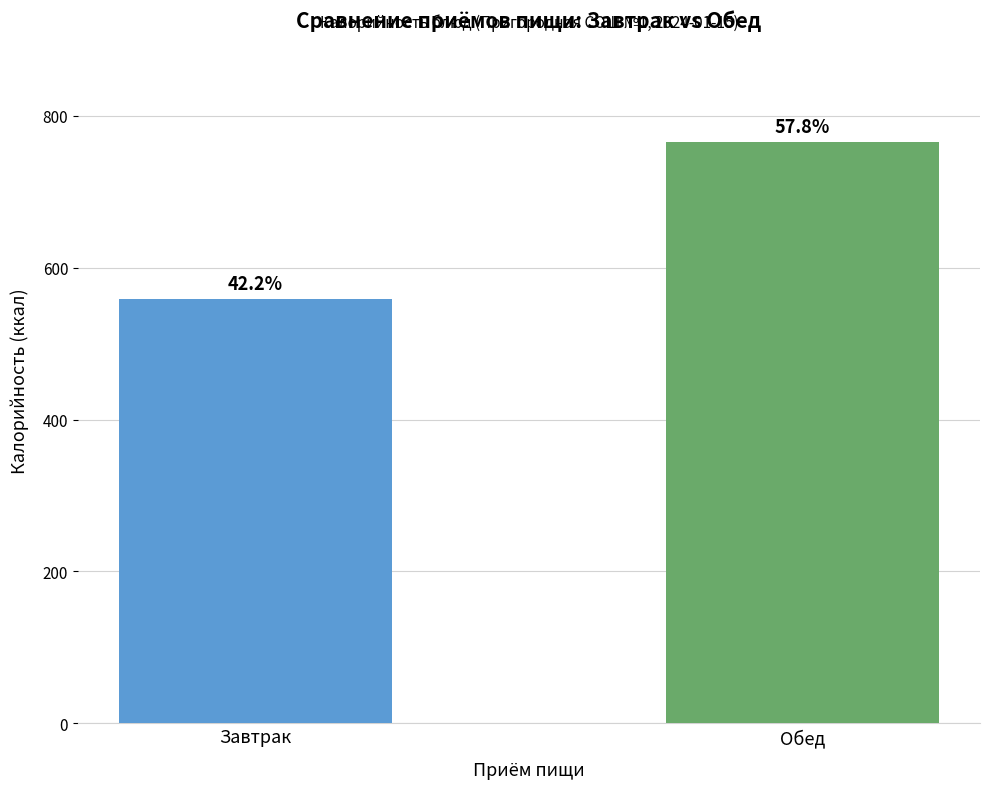

What is the label of the 2nd bar from the left?

Обед